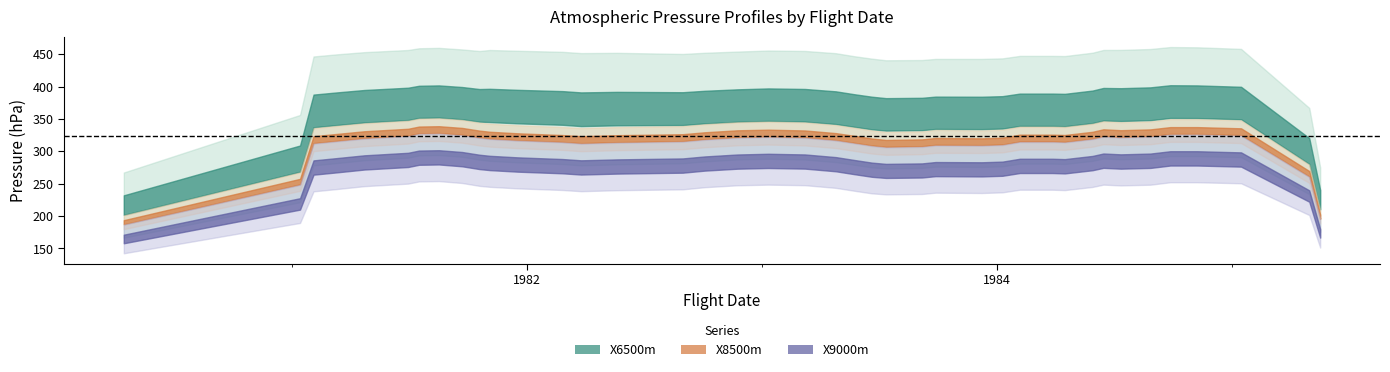

At which category does X6500m reach its first local valley?

1981-02-03